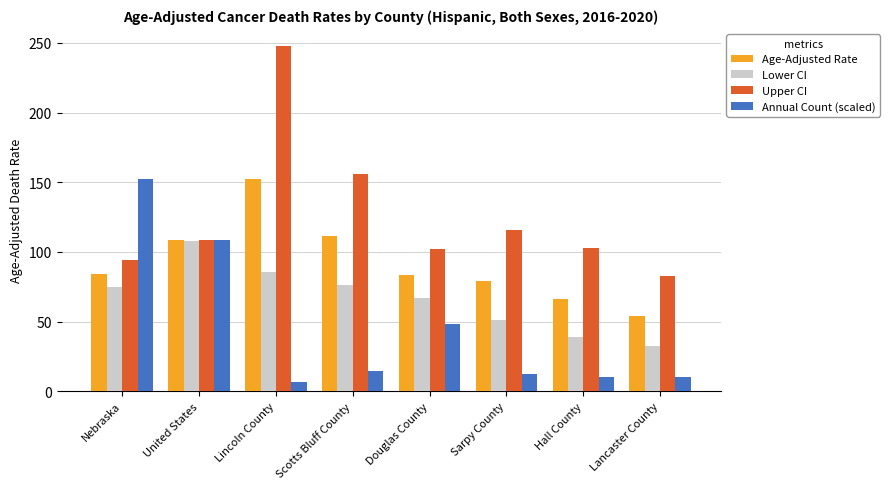

How many bars are there in each group?

4